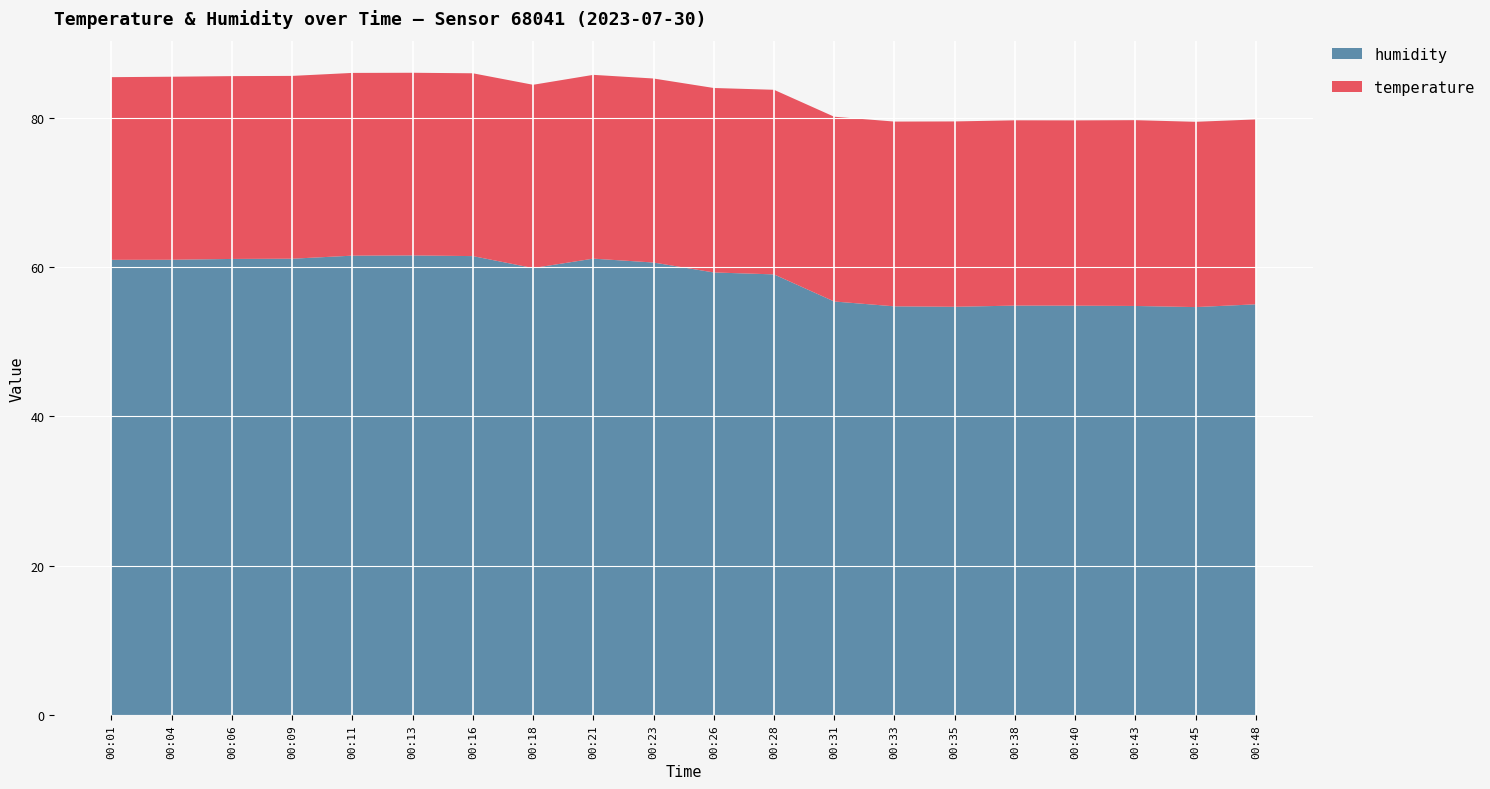

What is the total value across all series at 00:45?

79.5